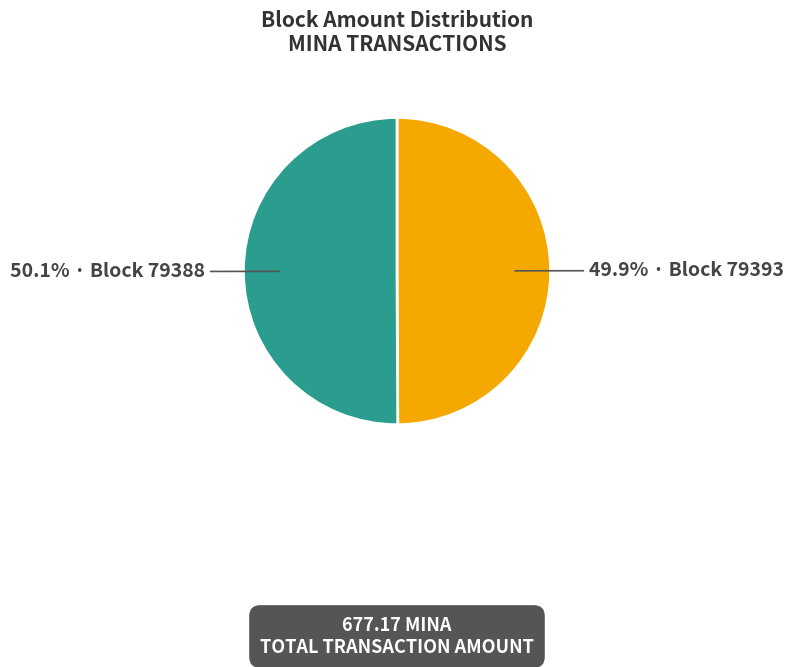

Is there any slice that represents more than half of the pie?

Yes